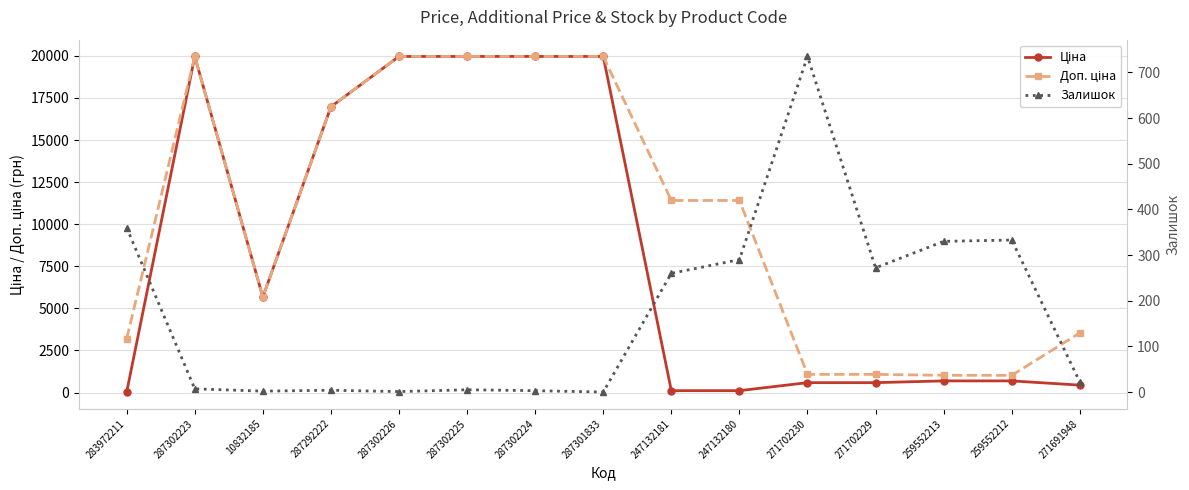

Between 287302223 and 247132180, which series saw the biggest shift?

Ціна